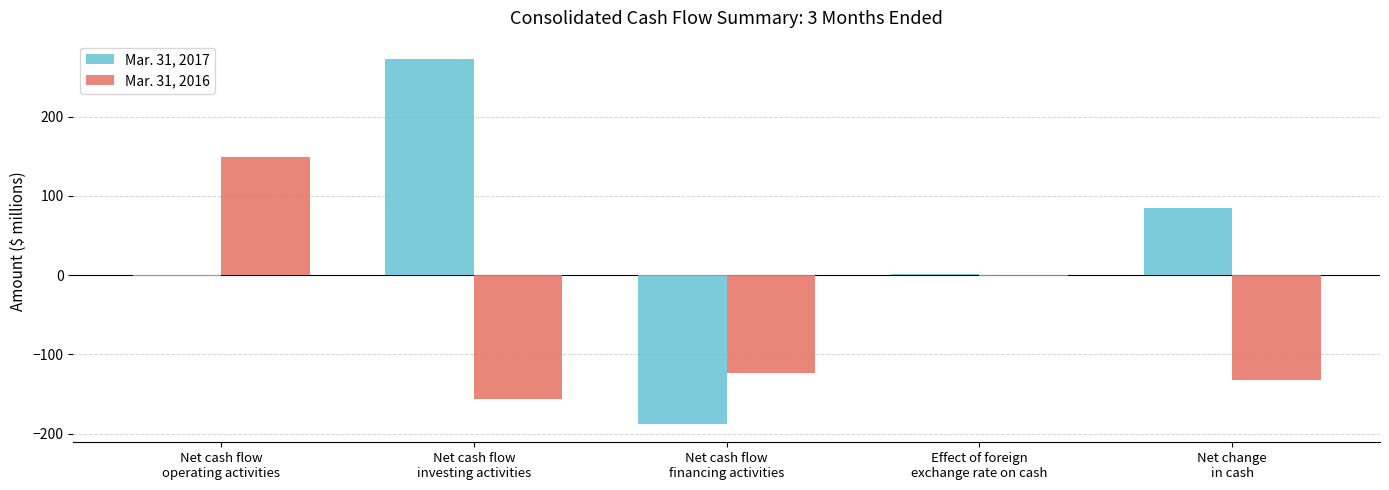

How many groups of bars are there?

5